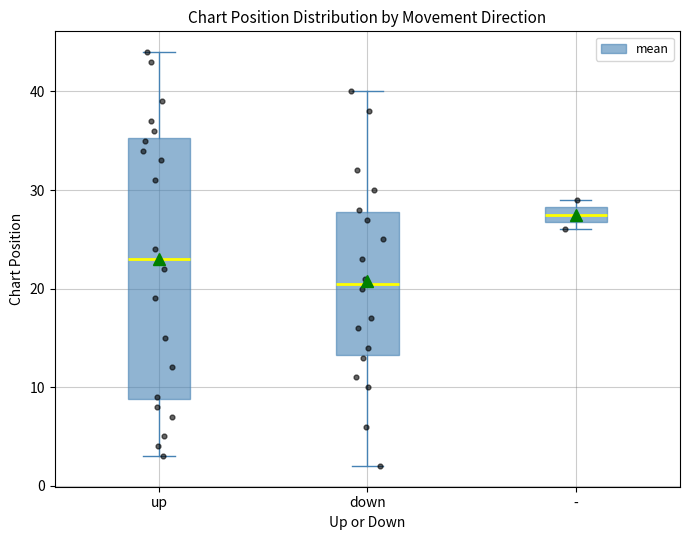

Which box has the lowest median line?

down